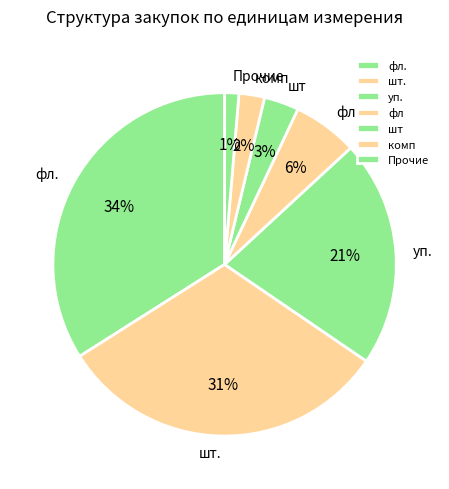

Which category has the smallest portion of the pie?

Прочие